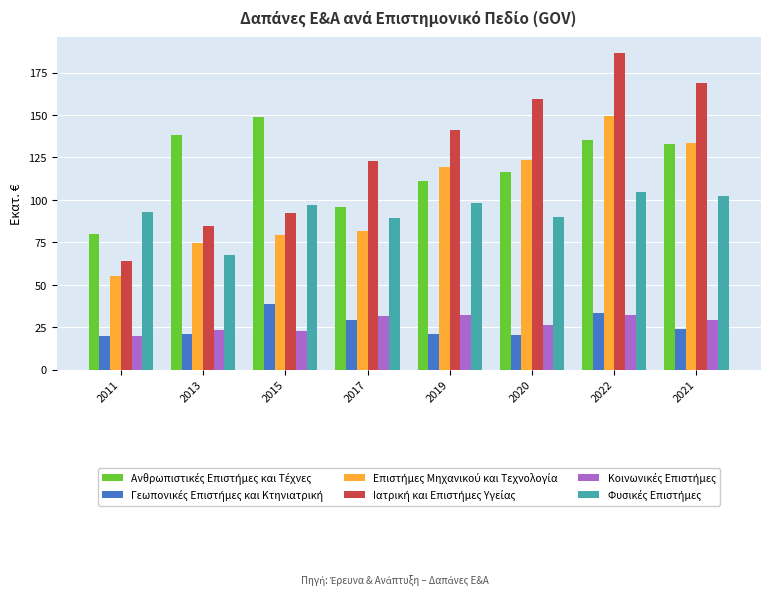

What is the minimum value shown in the chart?

19.8